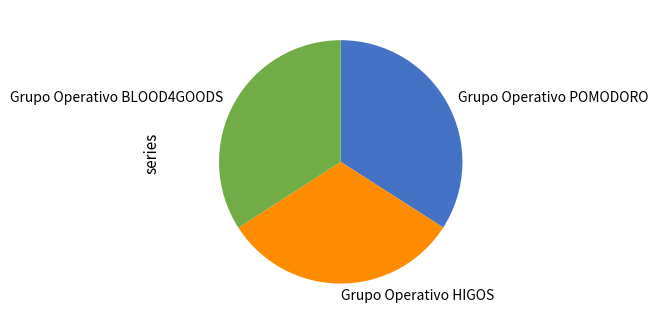

How many segments does this pie chart have?

3